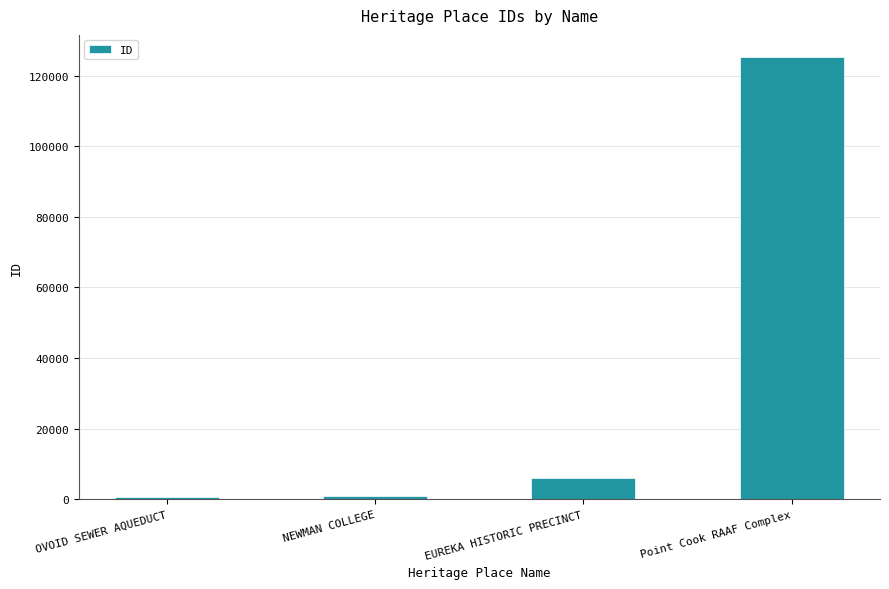

How many bars are there in total?

4